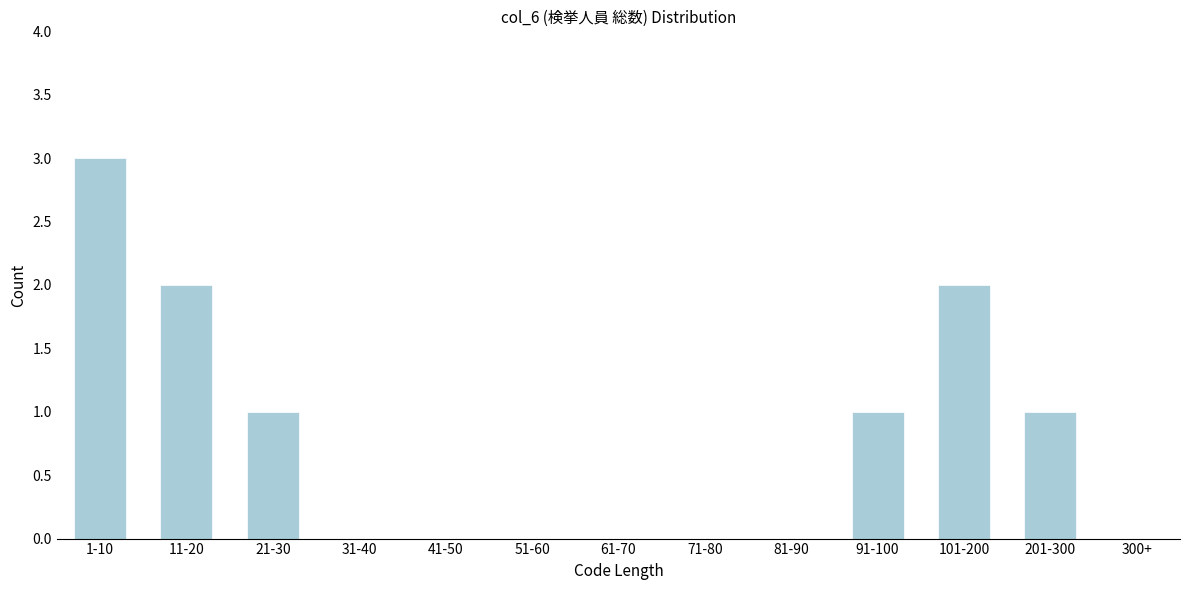

Reading left to right, extract all data points from this chart.

1-10=3	11-20=2	21-30=1	31-40=0	41-50=0	51-60=0	61-70=0	71-80=0	81-90=0	91-100=1	101-200=2	201-300=1	300+=0